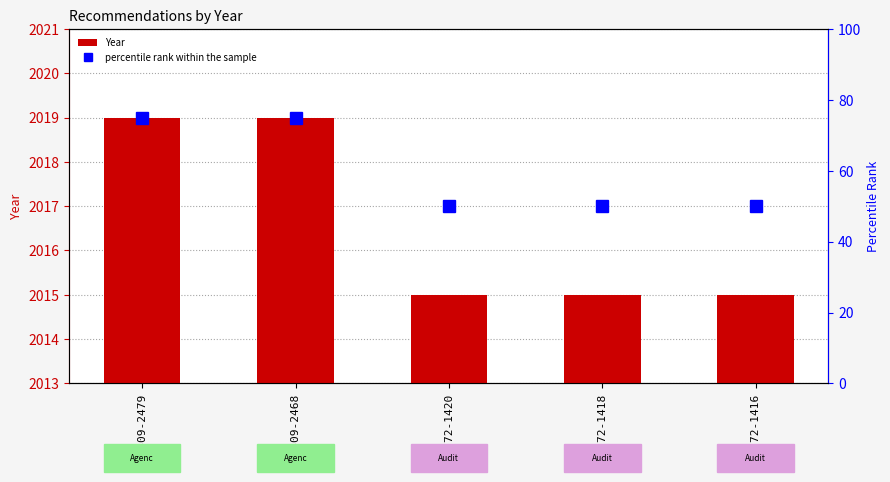

List the series in order of their peak value, highest first.

Year, percentile rank within the sample